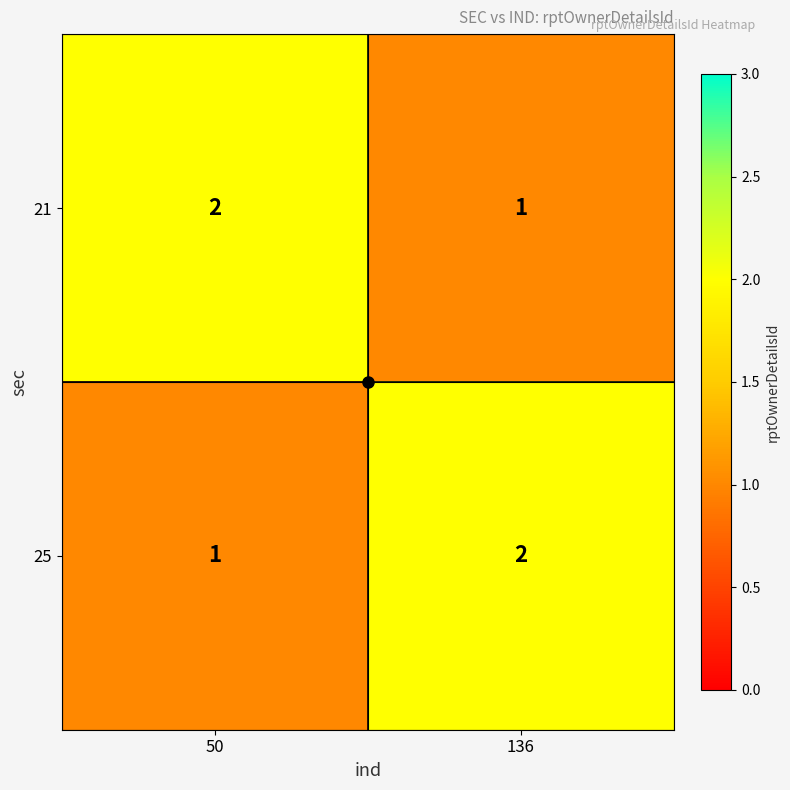

What is the maximum value shown in the chart?

2